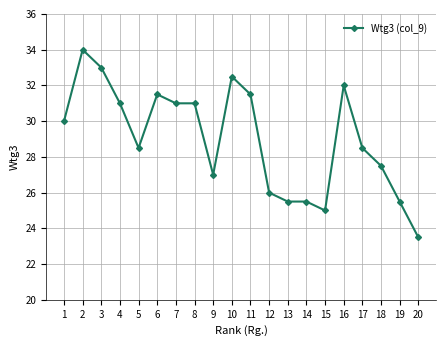

At which category does the chart reach its minimum across all series?

20